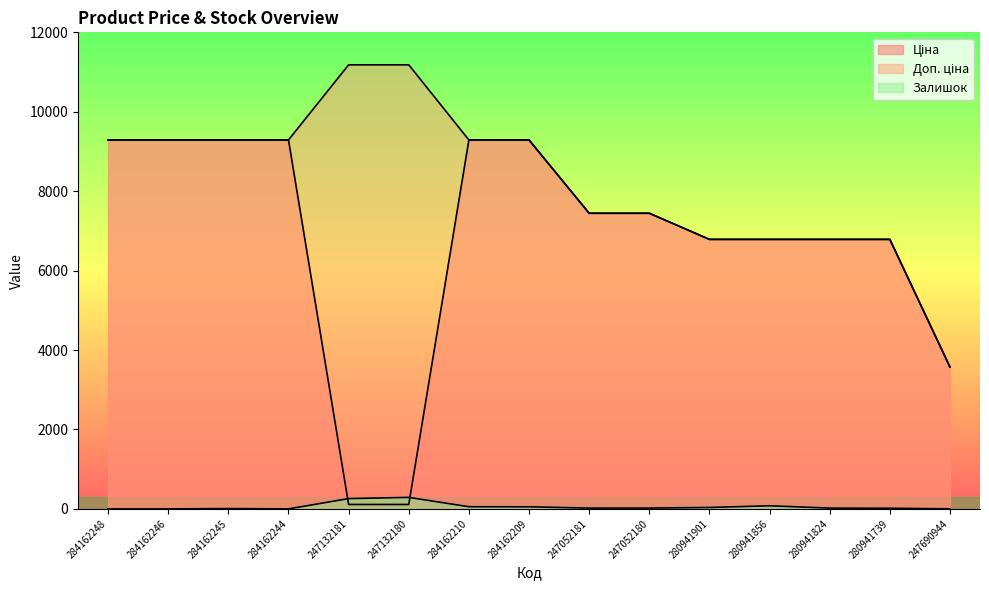

True or false: Доп. ціна and Ціна intersect in this chart.

False